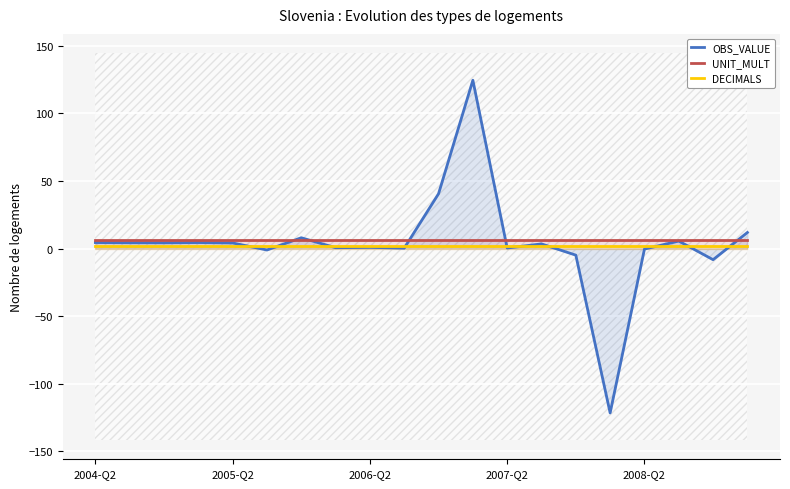

What is the spread (max minus min) of values at 7?

5.4